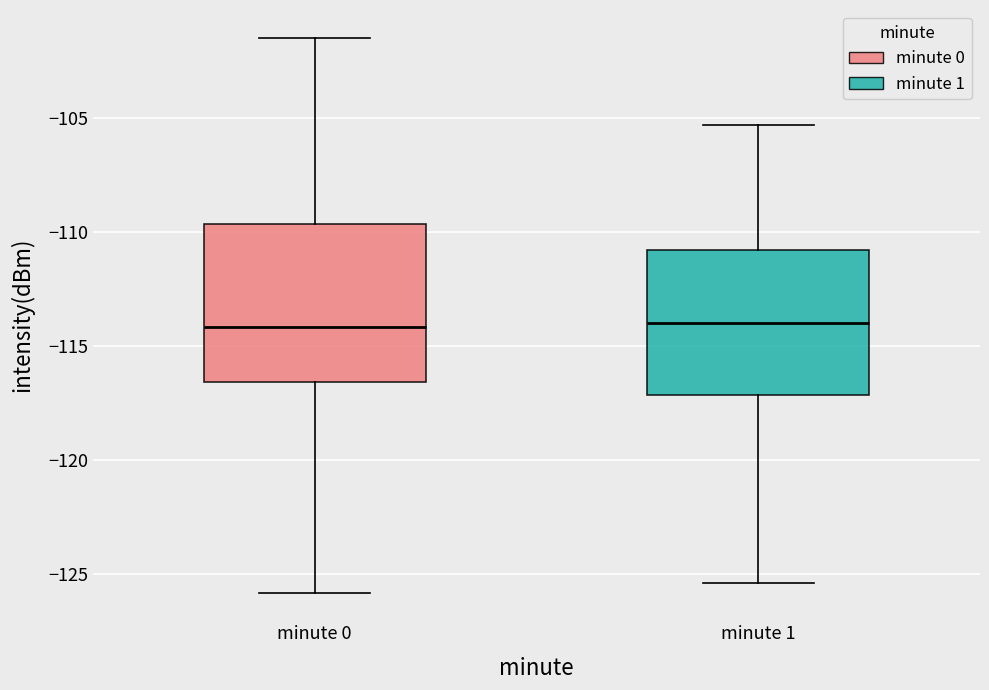

Reading left to right, read every box against the y-axis: the position of its median line, the range the box covers, and the ends of its whiskers. The values are not printed on the chart, so give them approximately, as read against the axis.

minute 0: median -114.0, box -116.5 to -109.5, whiskers -126.0 to -101.5
minute 1: median -114.0, box -117.0 to -111.0, whiskers -125.5 to -105.5